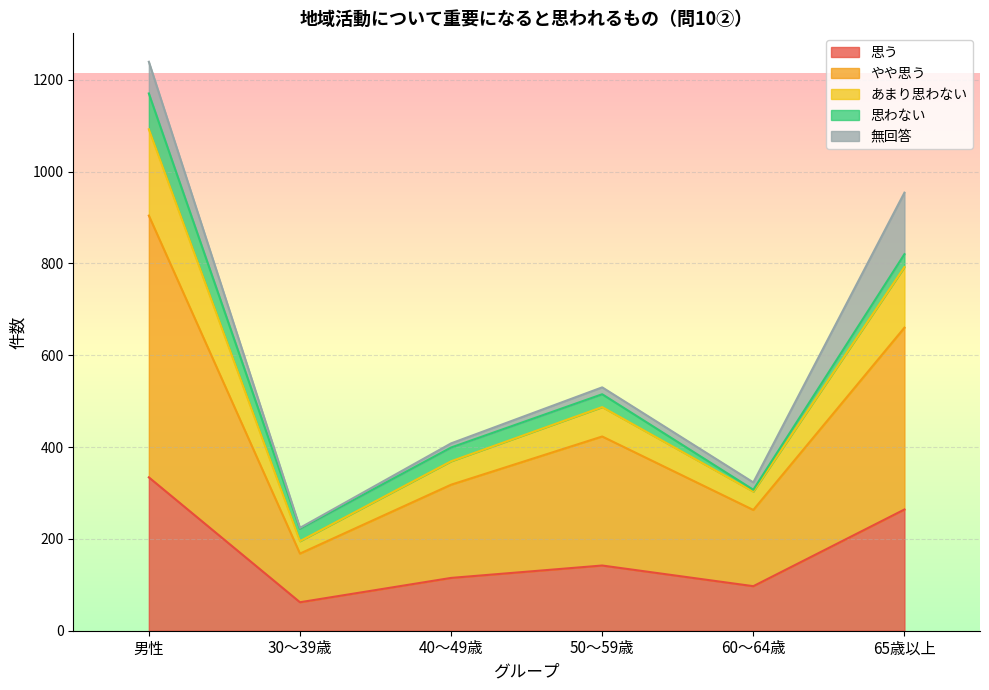

Rank the categories by あまり思わない value from lowest to highest.

30～39歳, 60～64歳, 40～49歳, 50～59歳, 65歳以上, 男性